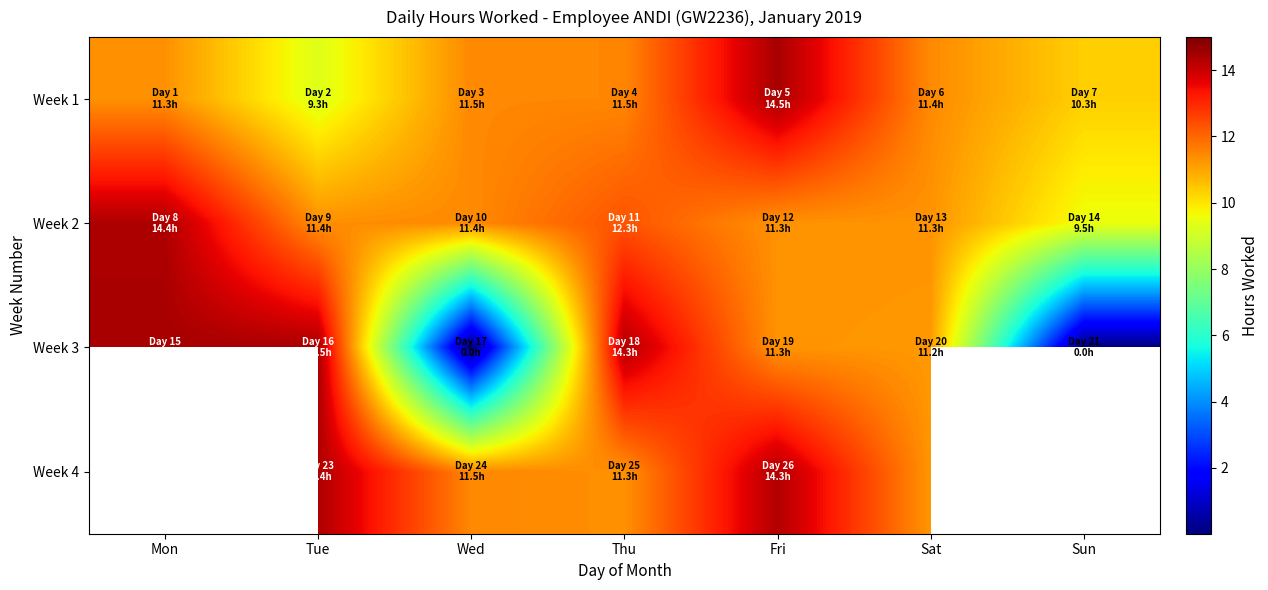

Which series has the largest range (max minus min)?

Week 3